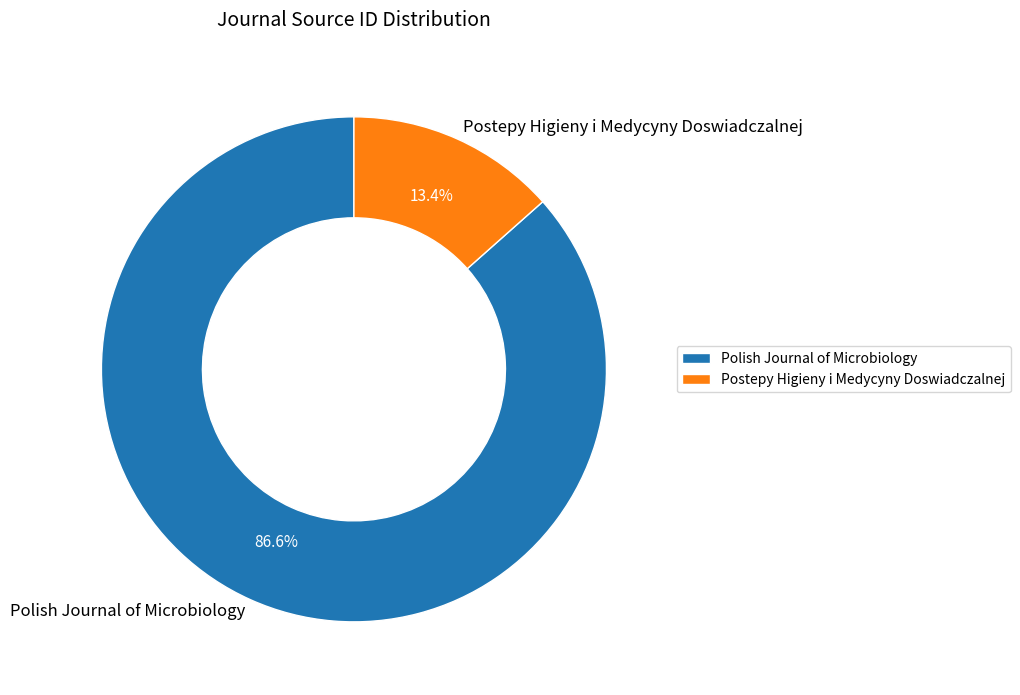

To the nearest percent, what is the difference between the largest and smallest slice percentages?

73%